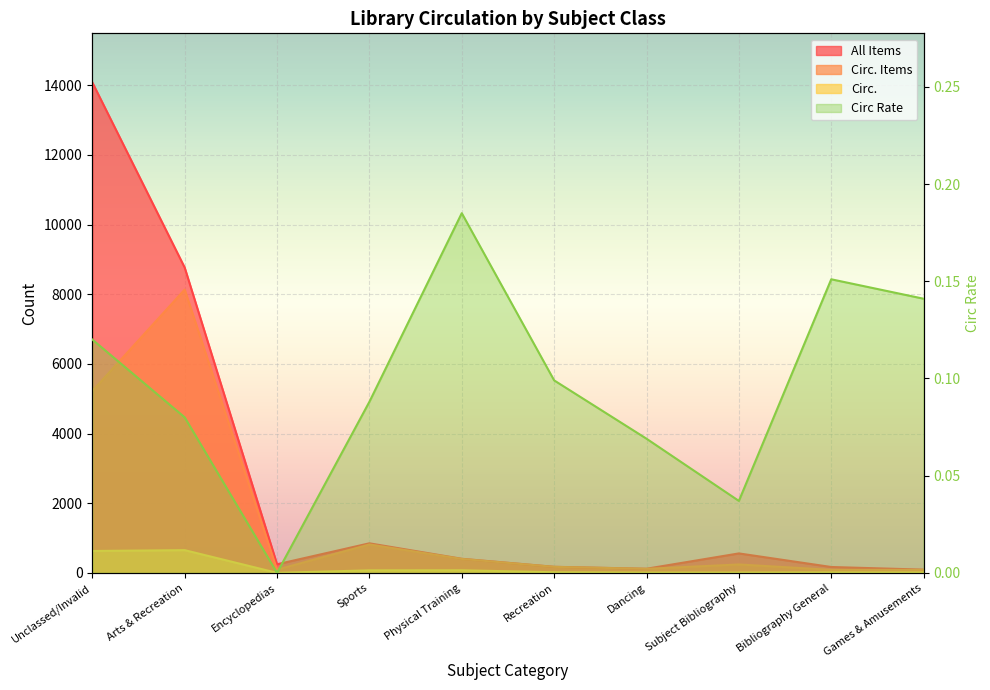

How many lines are shown in the chart?

4